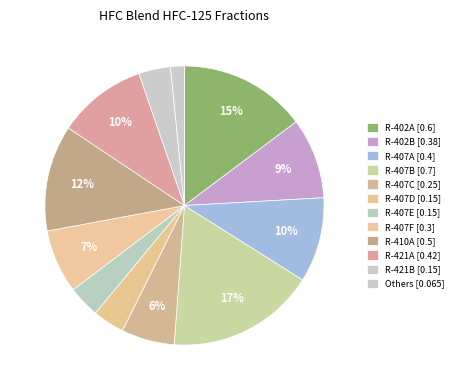

Is there a majority slice in this chart?

No